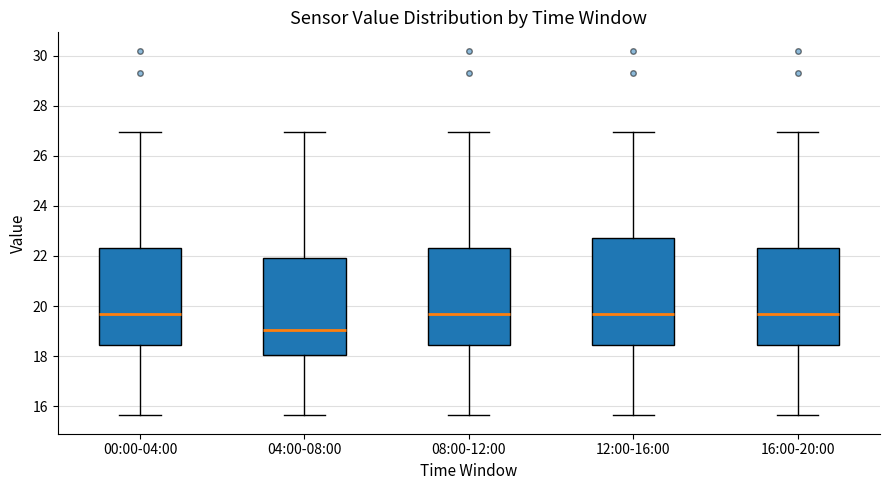

Reading left to right, read every box against the y-axis: the position of its median line, the range the box covers, and the ends of its whiskers. The values are not printed on the chart, so give them approximately, as read against the axis.

00:00-04:00: median 19.6, box 18.4 to 22.4, whiskers 15.6 to 27.0
04:00-08:00: median 19.0, box 18.0 to 22.0, whiskers 15.6 to 27.0
08:00-12:00: median 19.6, box 18.4 to 22.4, whiskers 15.6 to 27.0
12:00-16:00: median 19.6, box 18.4 to 22.8, whiskers 15.6 to 27.0
16:00-20:00: median 19.6, box 18.4 to 22.4, whiskers 15.6 to 27.0